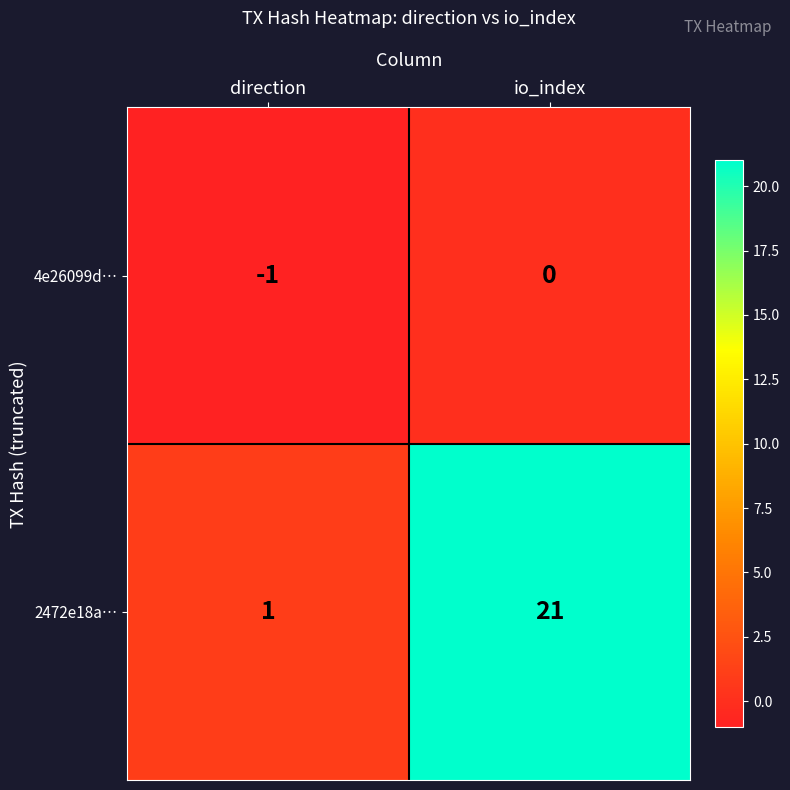

True or false: 2472e18a… has a value of 28 at io_index.

False